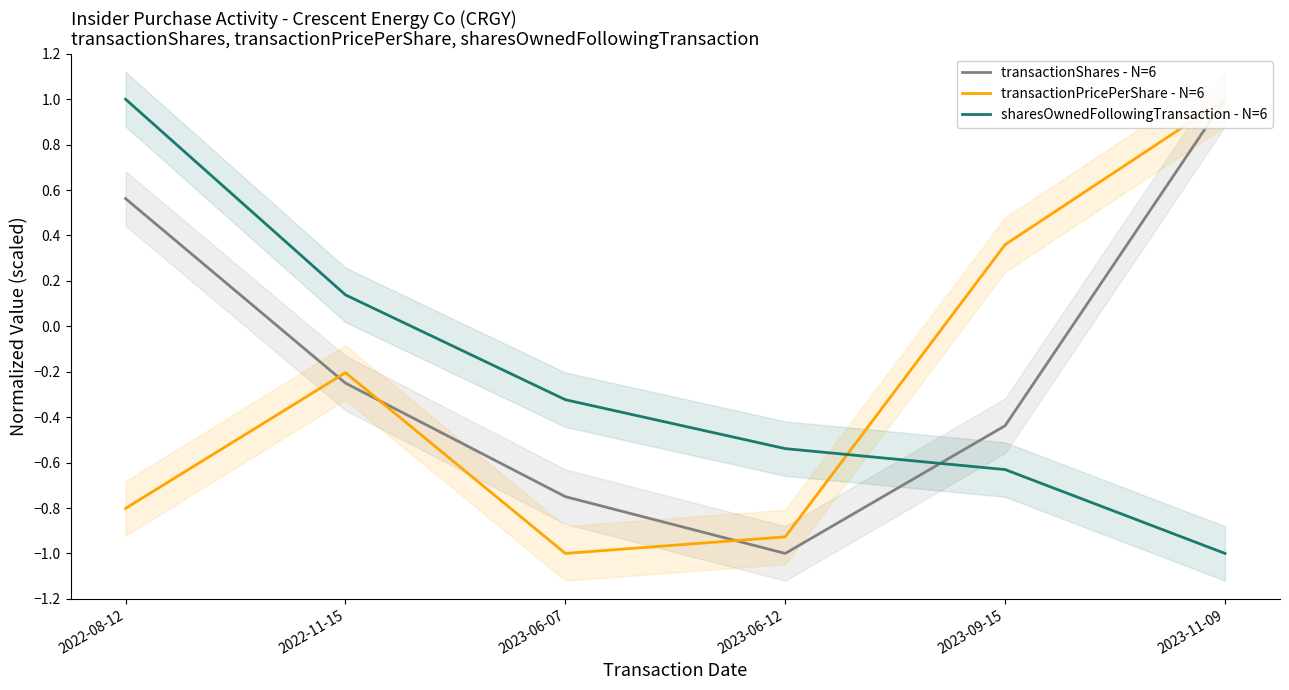

What is the difference between the maximum and minimum values in the transactionShares - N=6 series?

2.0